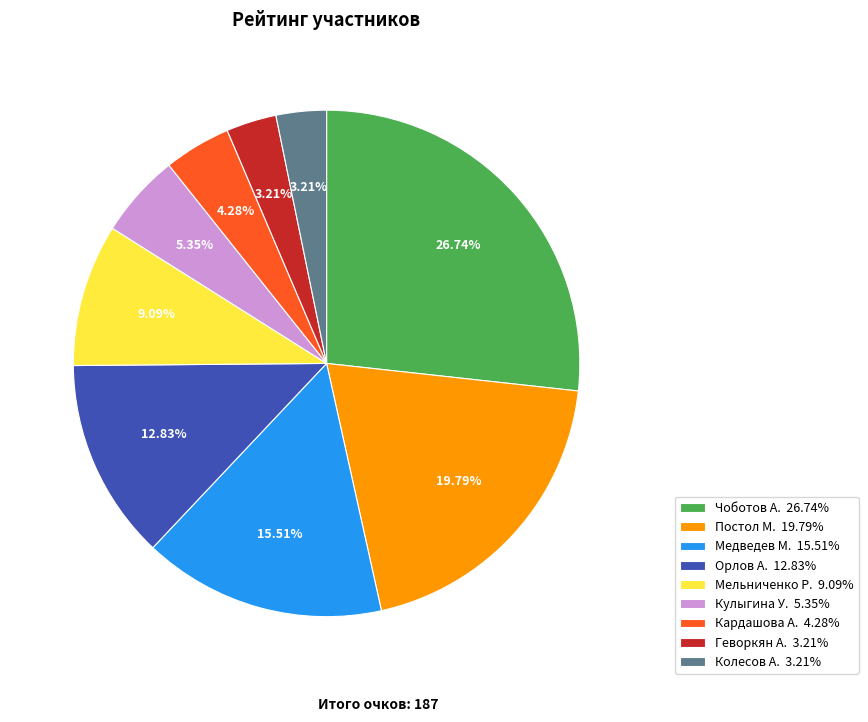

Is it true that Медведев М. is 21% of the pie?

False